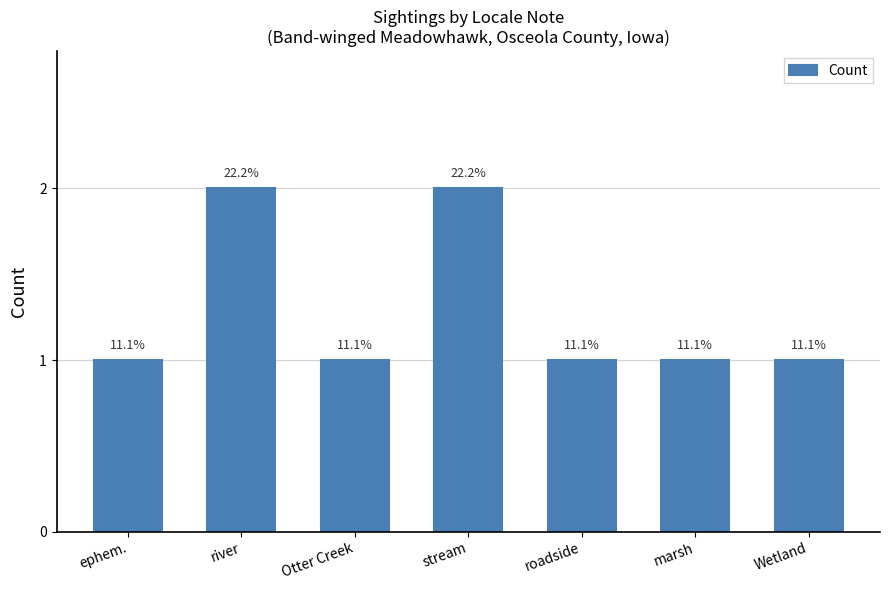

True or false: the data shows 1 at Wetland.

True